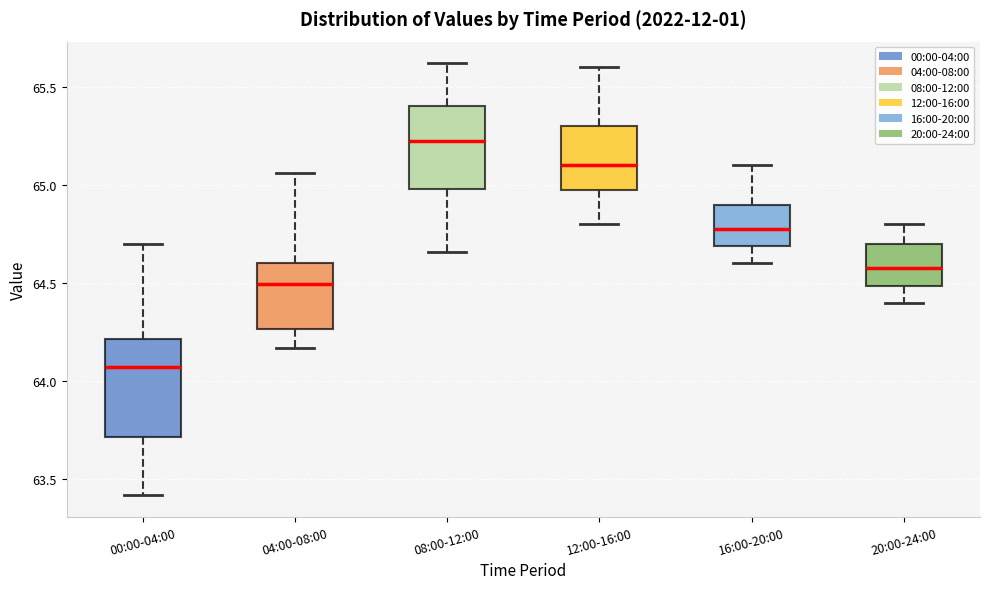

Comparing the boxes themselves (not the whiskers), which one is the tallest?

00:00-04:00